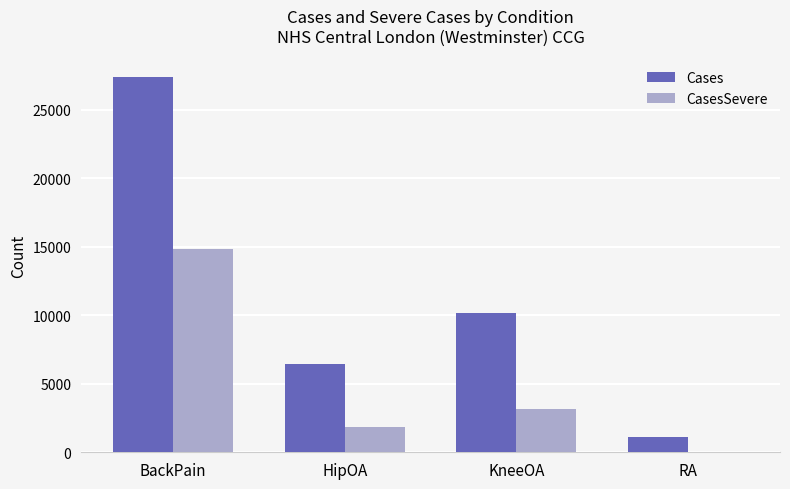

Where does the CasesSevere series first go above 3131?

BackPain